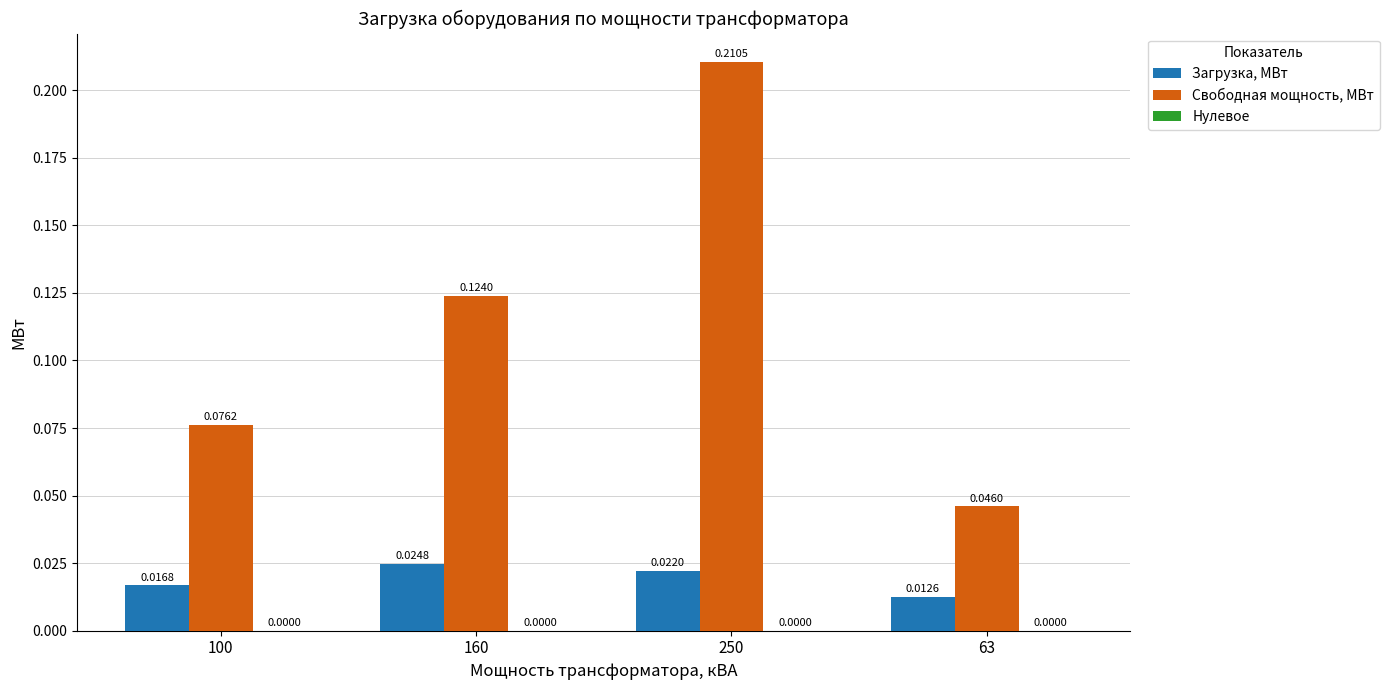

Which series changed the most between 100 and 250?

Свободная мощность, МВт